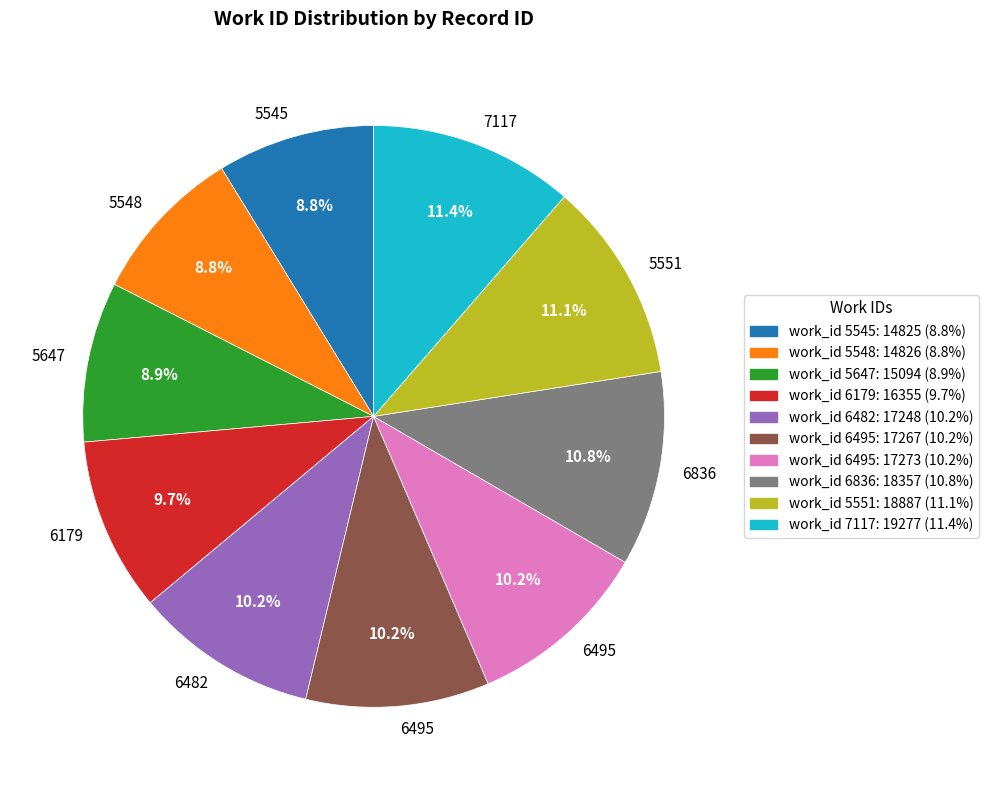

Does any single category account for the majority?

No